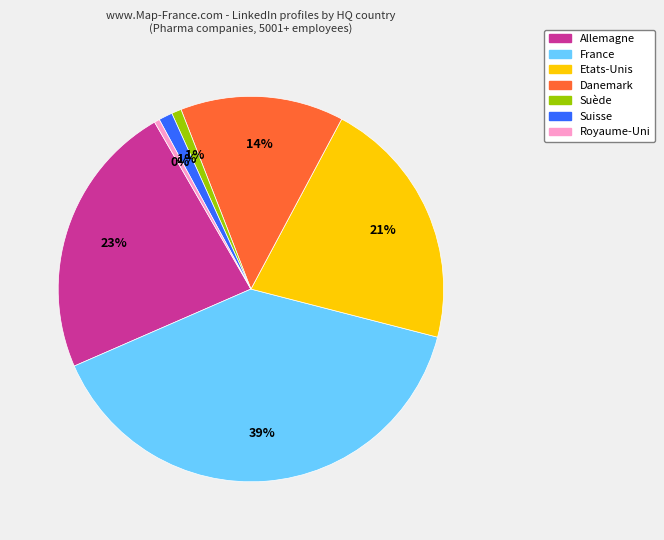

Does Danemark account for over 50% of the chart?

No